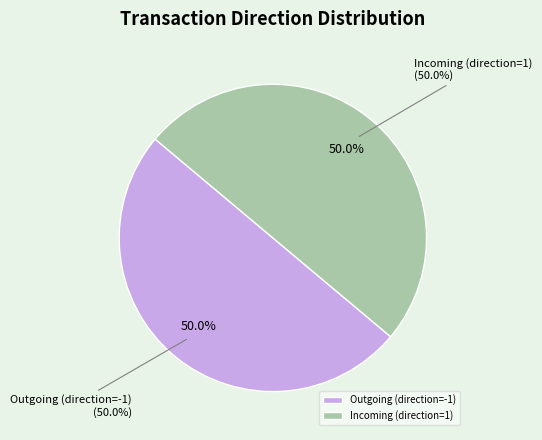

Which slice is the smallest?

direction=-1 (io_index=0)